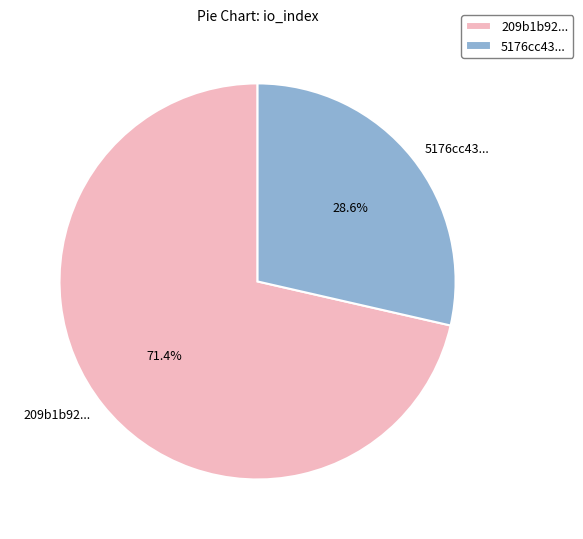

Rank the categories by value from highest to lowest.

209b1b92..., 5176cc43...